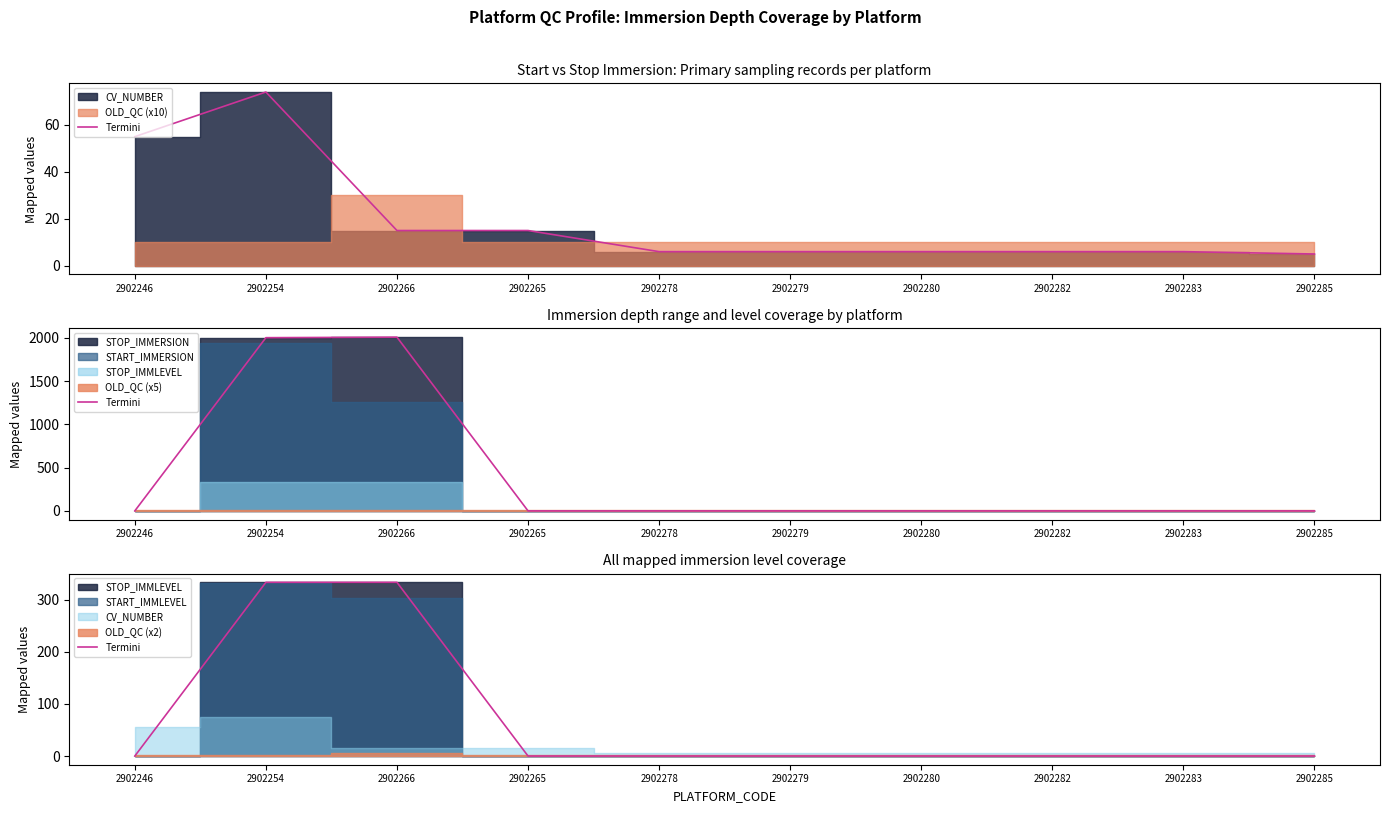

Reading right to left, what are all the values shown in this chart?

0	0	0	0	0	0	0	333	333	0